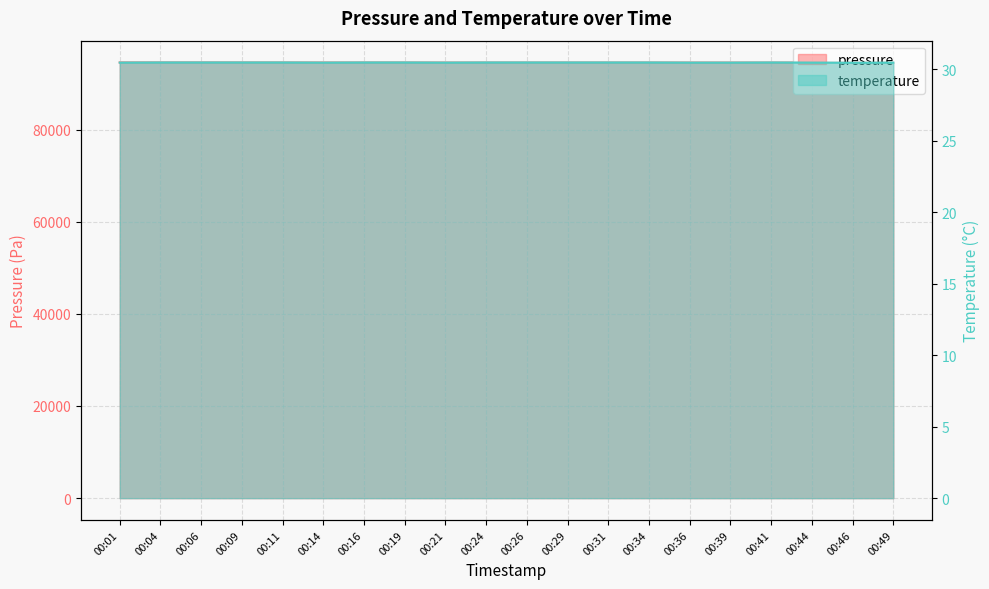

True or false: pressure and temperature cross at least once.

False